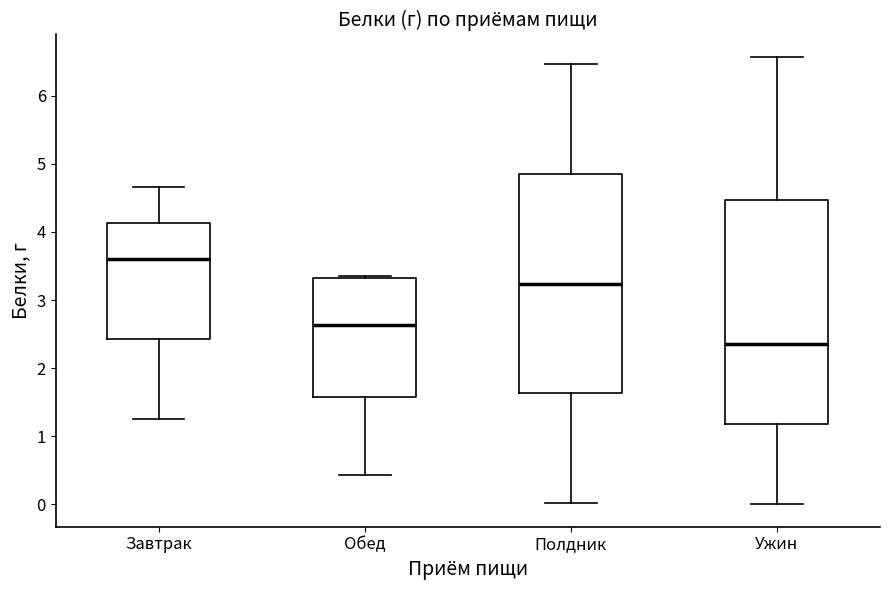

Reading left to right, transcribe this box plot: for each box, give where its median line is, the range the box spans, and where its two whiskers end, as read against the y-axis. The values are not printed on the chart, so give them approximately, as read against the axis.

Завтрак: median 3.6, box 2.4 to 4.1, whiskers 1.3 to 4.7
Обед: median 2.6, box 1.6 to 3.3, whiskers 0.4 to 3.4
Полдник: median 3.2, box 1.6 to 4.9, whiskers 0.0 to 6.5
Ужин: median 2.4, box 1.2 to 4.5, whiskers 0.0 to 6.6